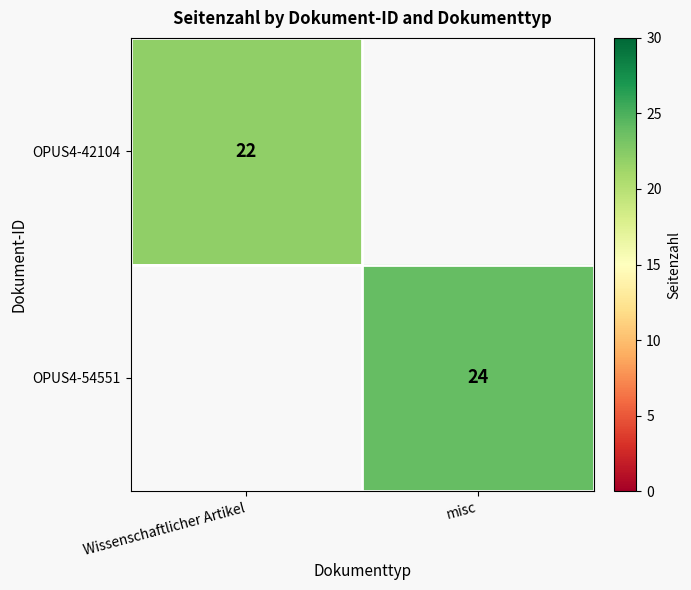

Is the value of OPUS4-54551 at misc greater than the value of OPUS4-42104 at Wissenschaftlicher Artikel?

Yes